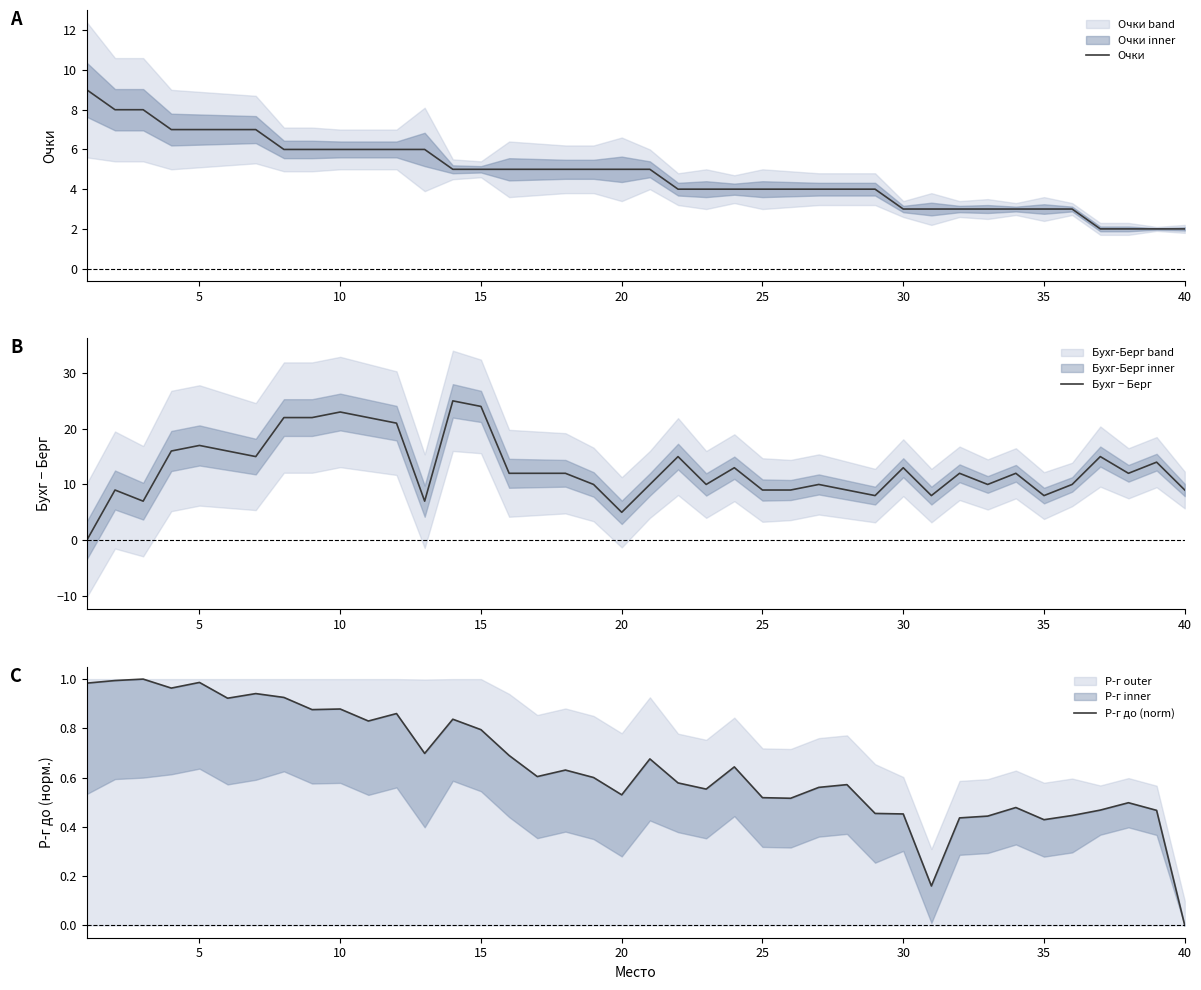

What is the approximate value of Бухг − Берг at 20?

5